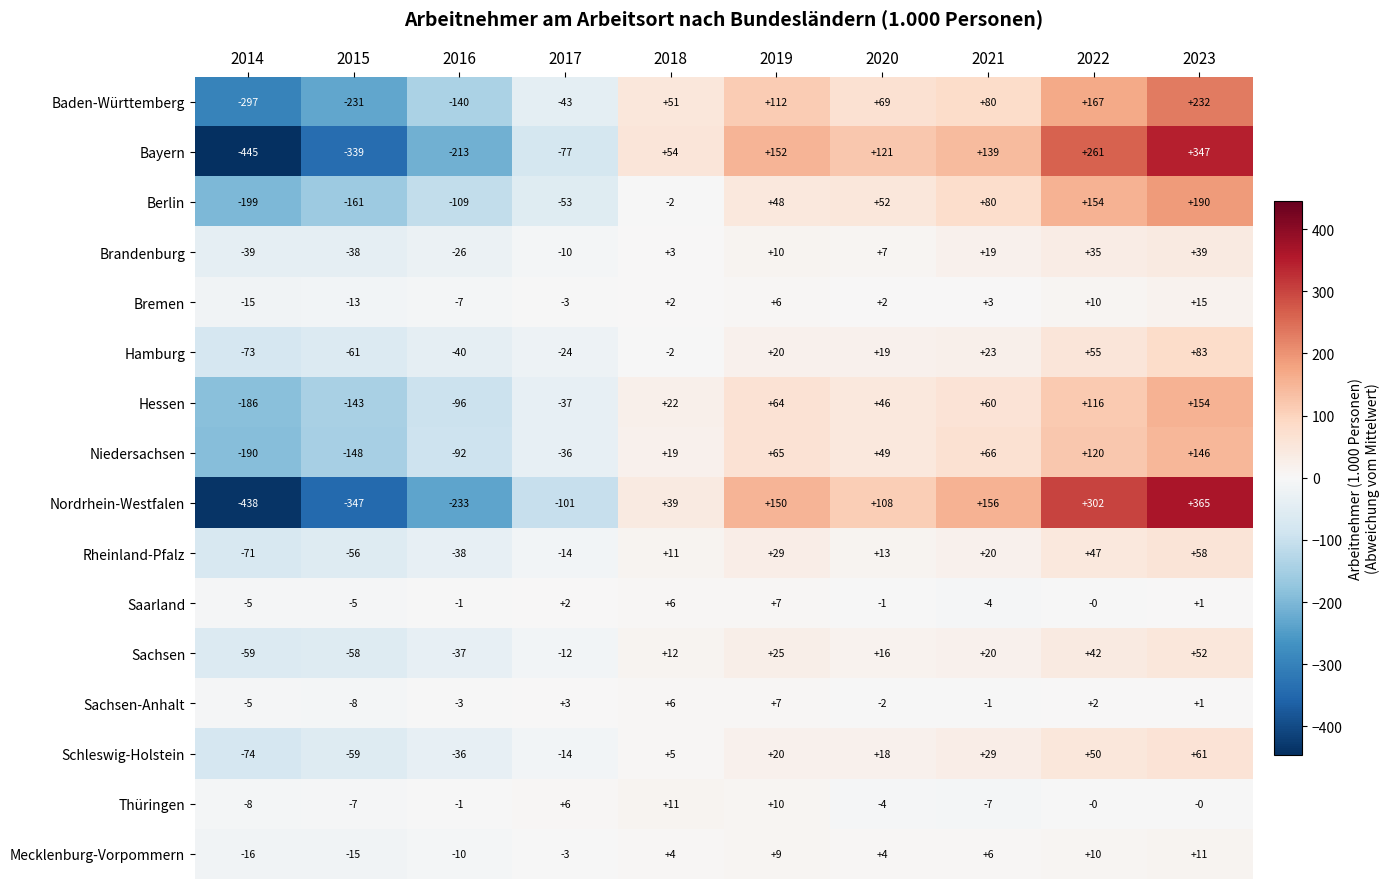

The Saarland series shows 2 at 2017. True or false?

True